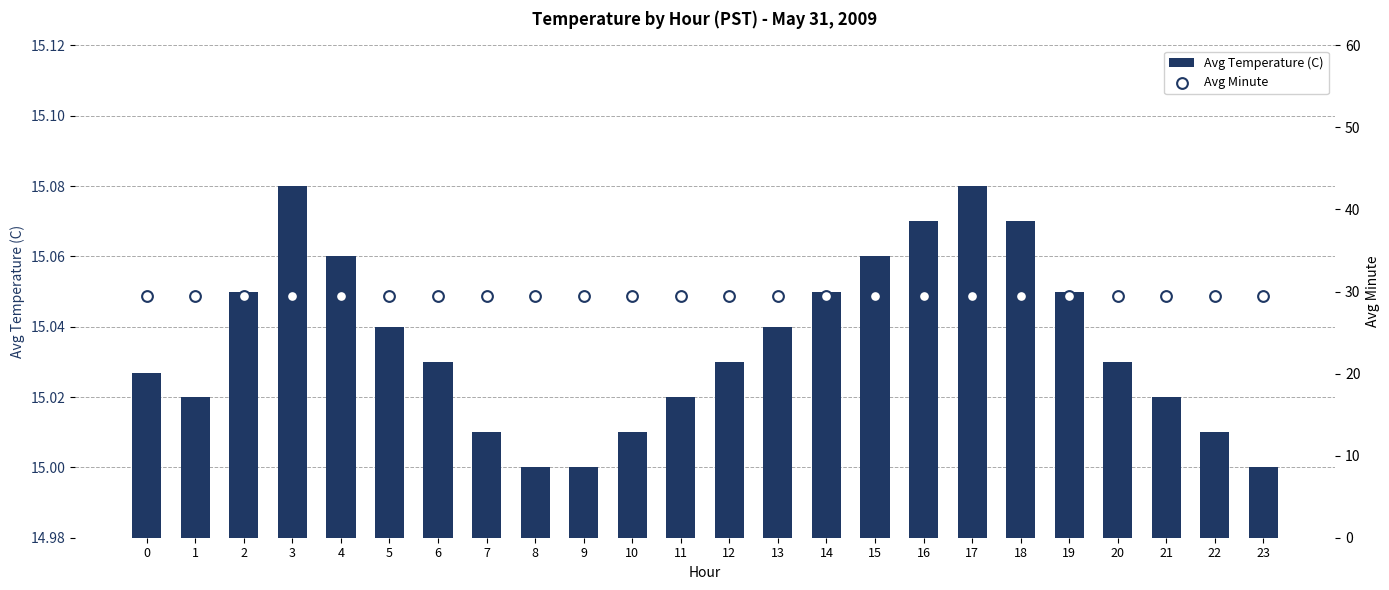

Which series has the largest total across all categories?

Avg Minute